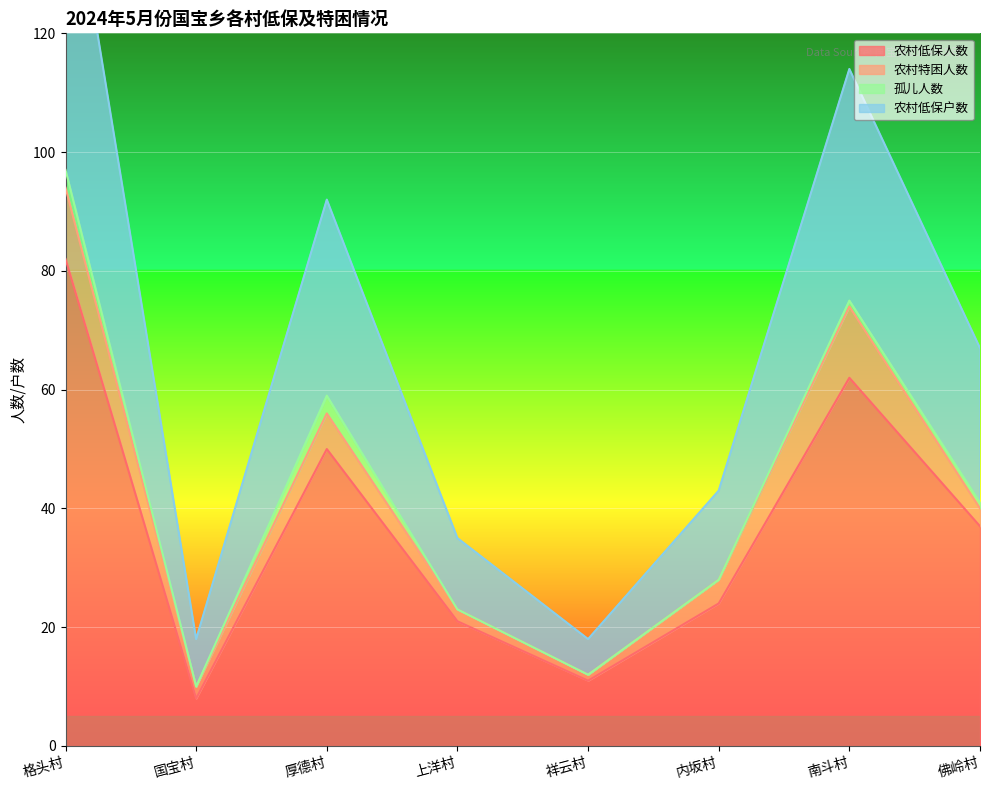

True or false: 农村低保户数 and 农村低保人数 intersect in this chart.

False